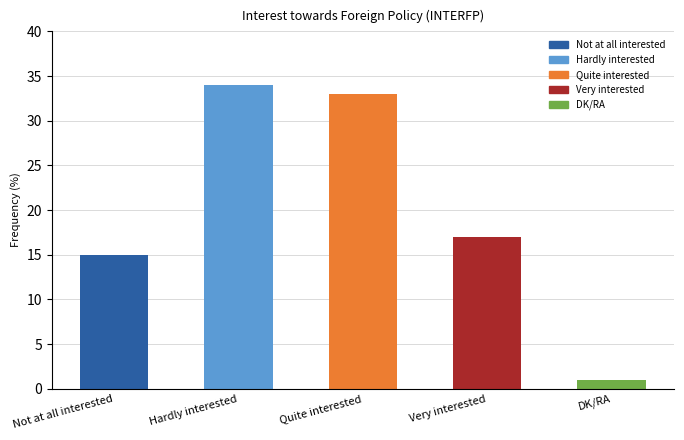

What is the difference between the values at Not at all interested and Very interested?

2